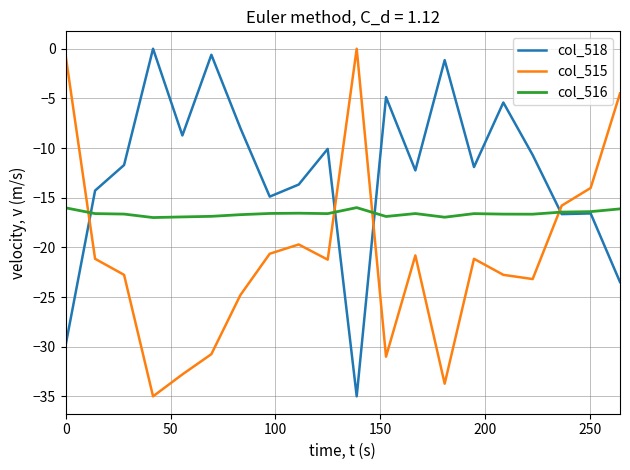

How many intersections are there between col_518 and col_515?

4